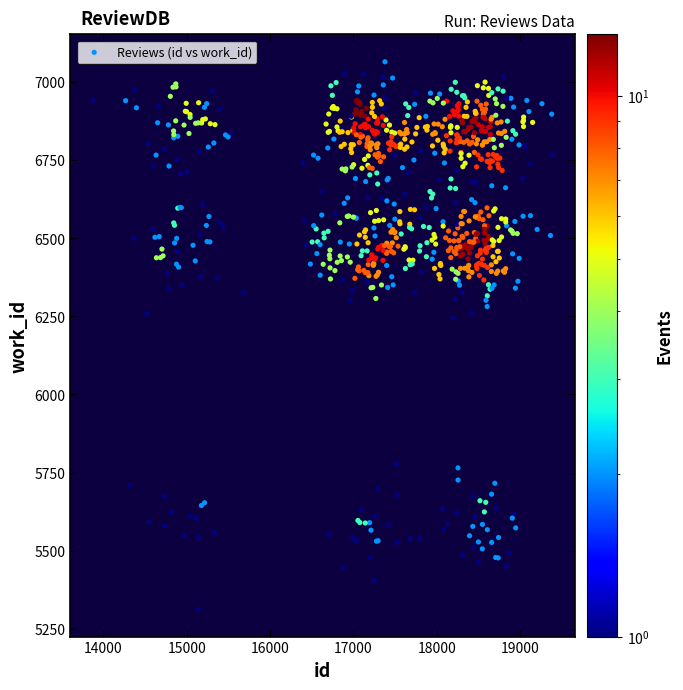

What is the range of X values (max minus min)?

5505.8